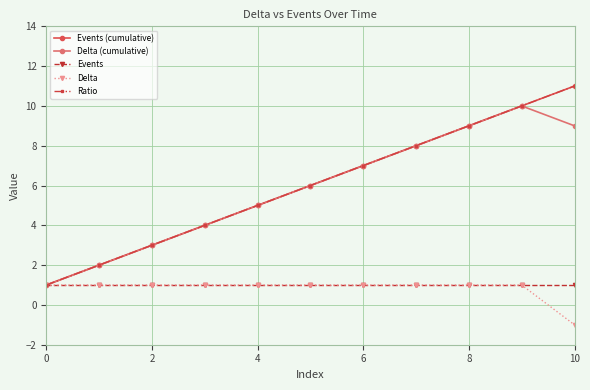

Does the chart have visible grid lines?

Yes